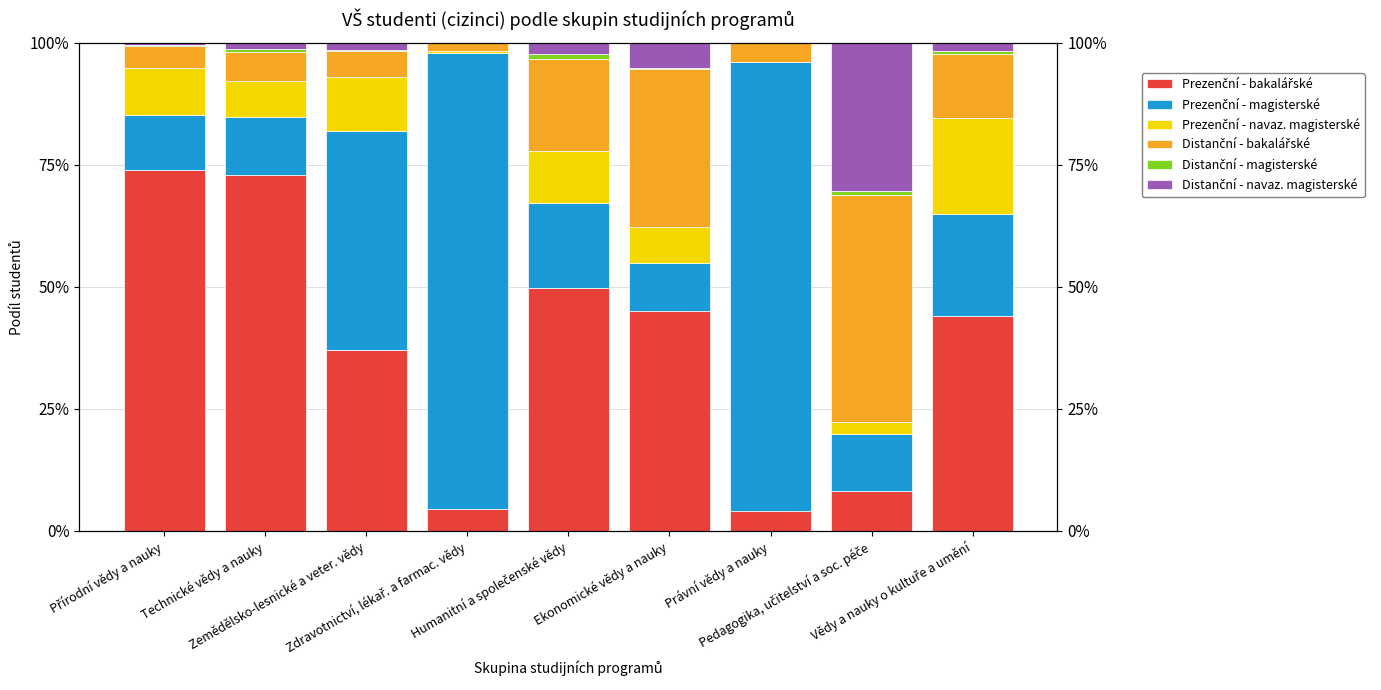

The Distanční - magisterské series shows 0.2 at Zemědělsko-lesnické a veter. vědy. True or false?

True